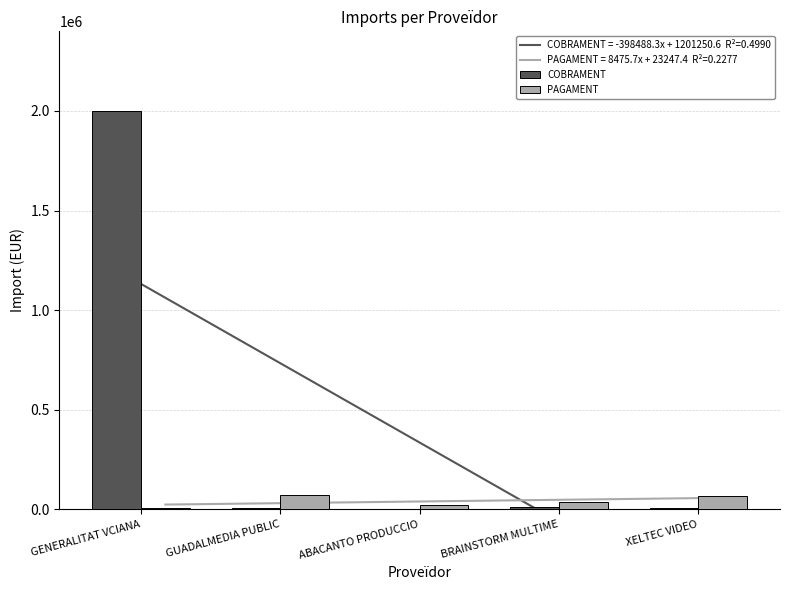

Reading right to left, extract all data points from this chart.

COBRAMENT: XELTEC VIDEO=4626.9	BRAINSTORM MULTIME=10449.5	ABACANTO PRODUCCIO=1500.0	GUADALMEDIA PUBLIC=5000.0	GENERALITAT VCIANA=1999793.3
PAGAMENT: XELTEC VIDEO=67136.5	BRAINSTORM MULTIME=34848.4	ABACANTO PRODUCCIO=21447.0	GUADALMEDIA PUBLIC=70759.9	GENERALITAT VCIANA=6802.3